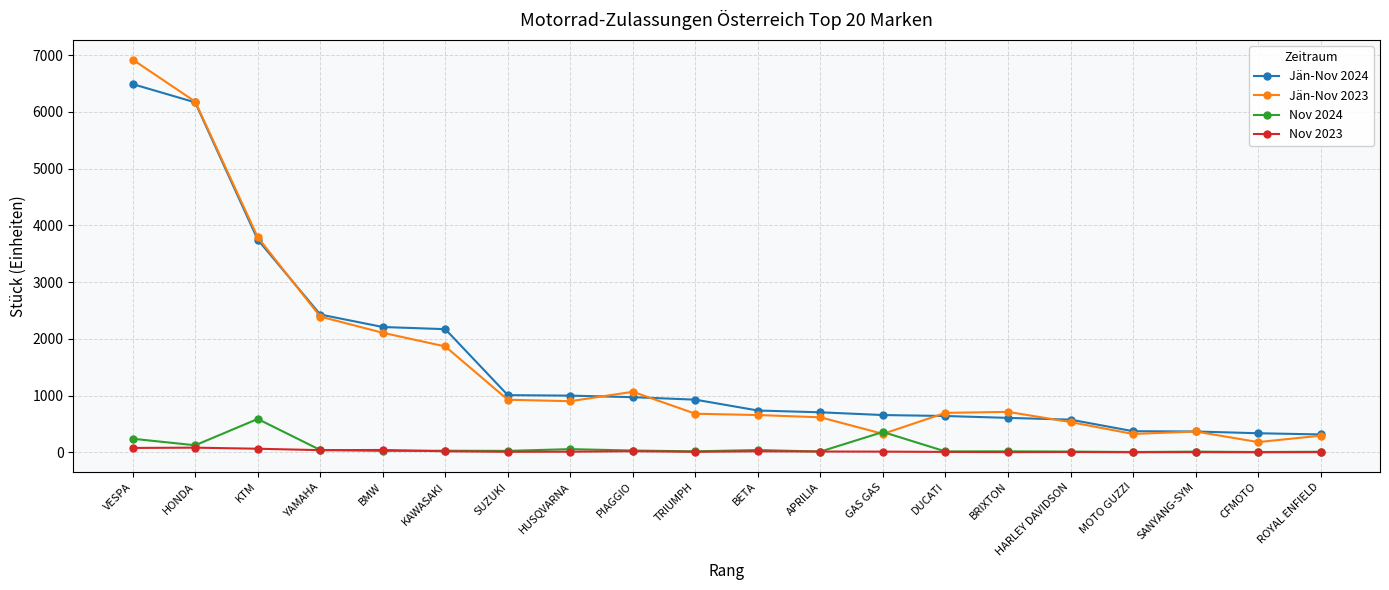

What is the label of the 15th point from the right?

KAWASAKI